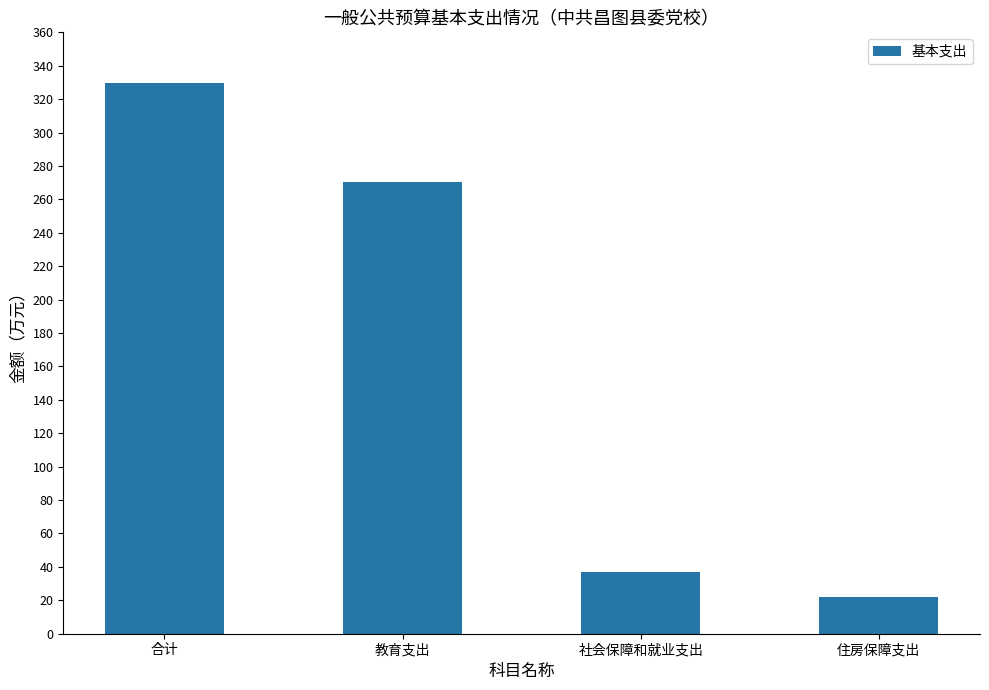

What is the ratio of the value at 教育支出 to the value at 社会保障和就业支出?

7.3